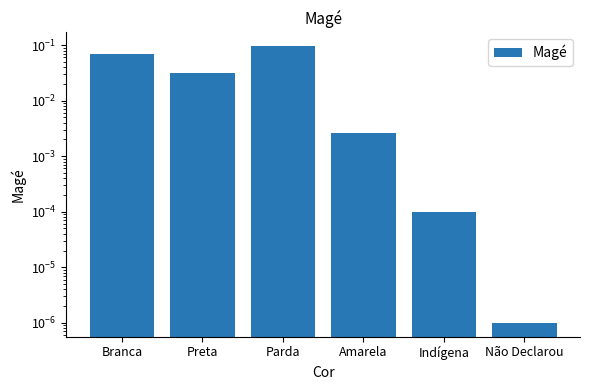

Reading left to right, list all the values displayed in this chart.

0.1	0.0	0.1	0.0	0.0	0.0